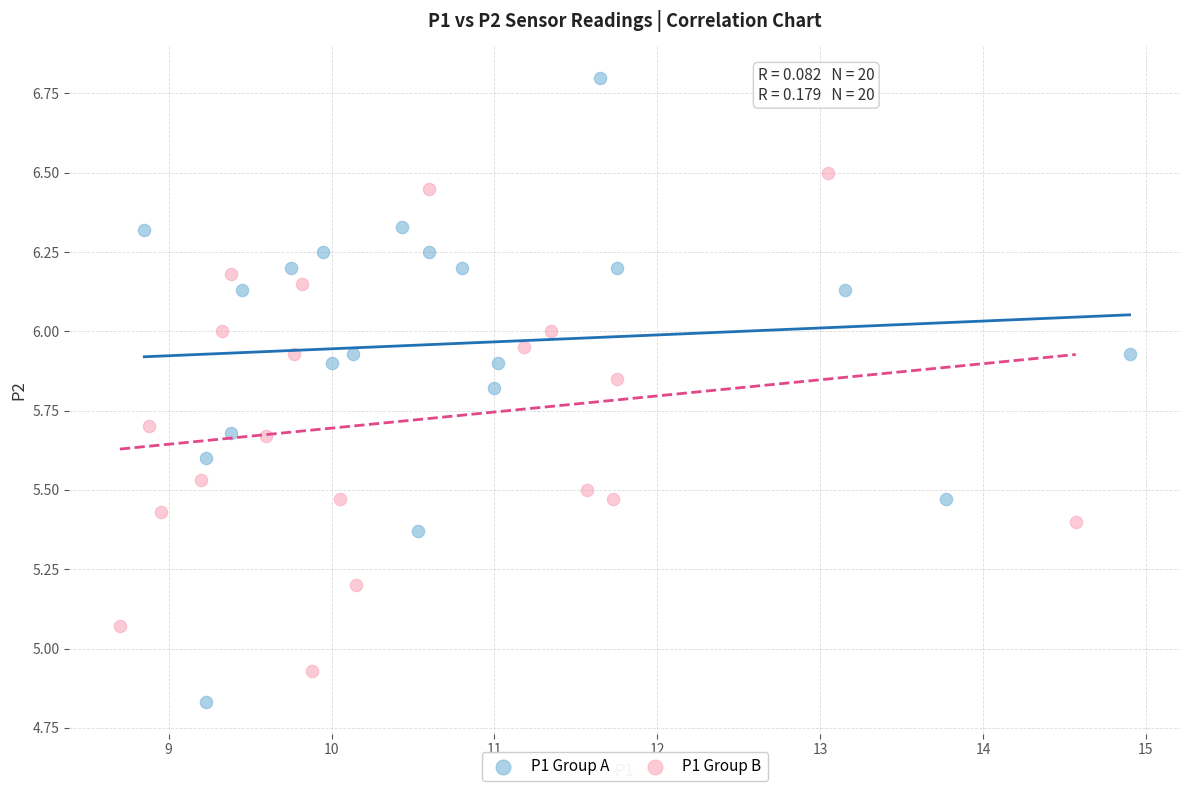

Which series reaches the minimum Y coordinate?

P1 Group A